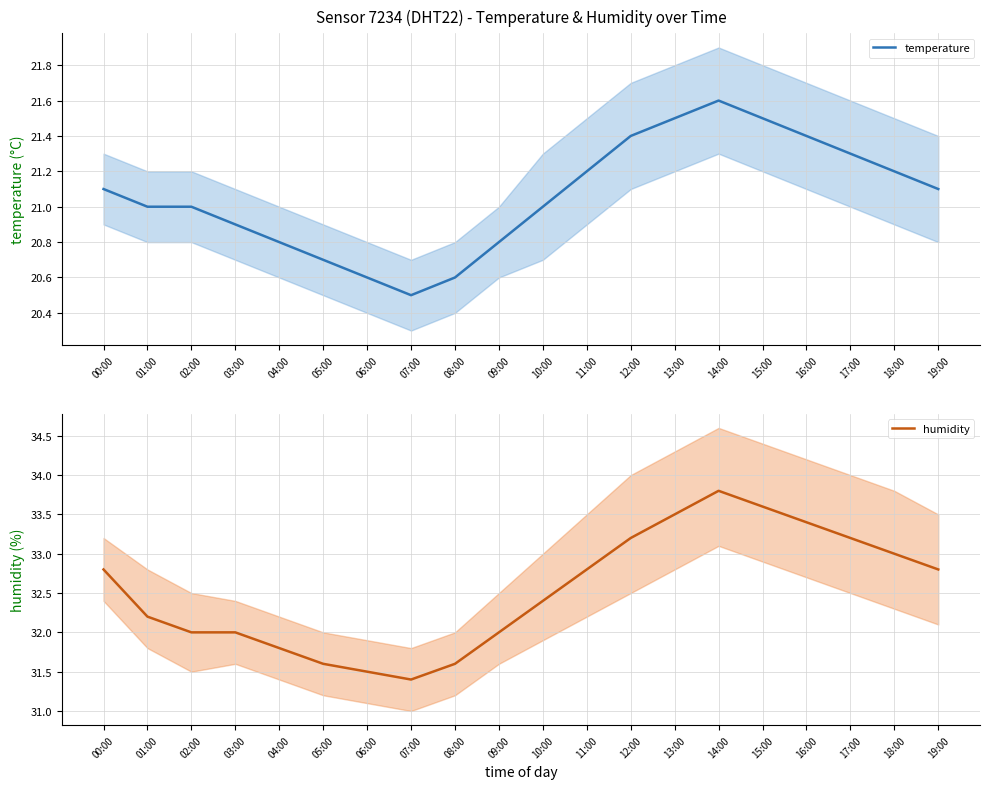

Is the value of temperature at 15:00 greater than the value of humidity at 07:00?

No